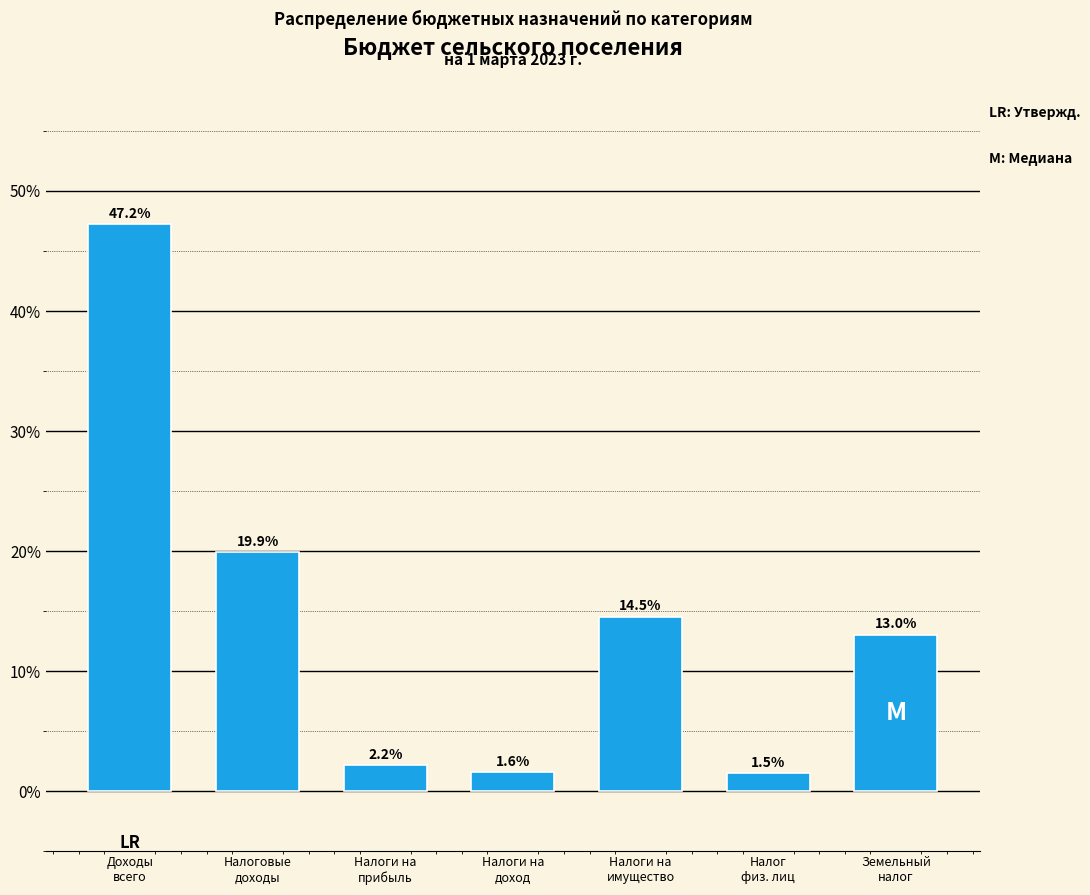

Reading right to left, transcribe all the data shown in this chart.

13.0	1.5	14.5	1.6	2.2	19.9	47.2